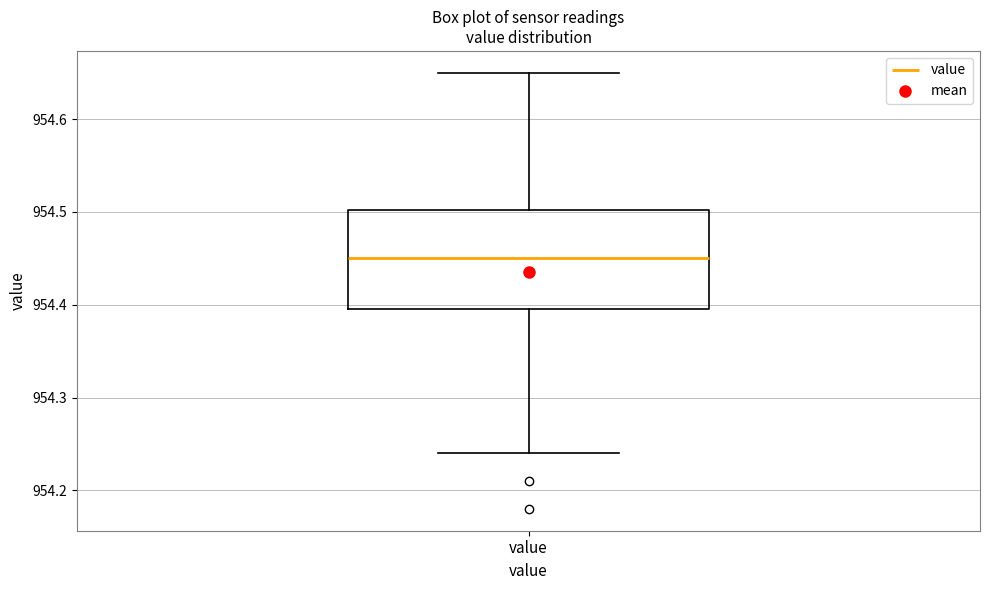

Read this box plot against the y-axis: the position of the median line, the range covered by the box, and the ends of both whiskers. The values are not printed on the chart, so give them approximately, as read against the axis.

median 954.45, box 954.40 to 954.50, whiskers 954.24 to 954.65